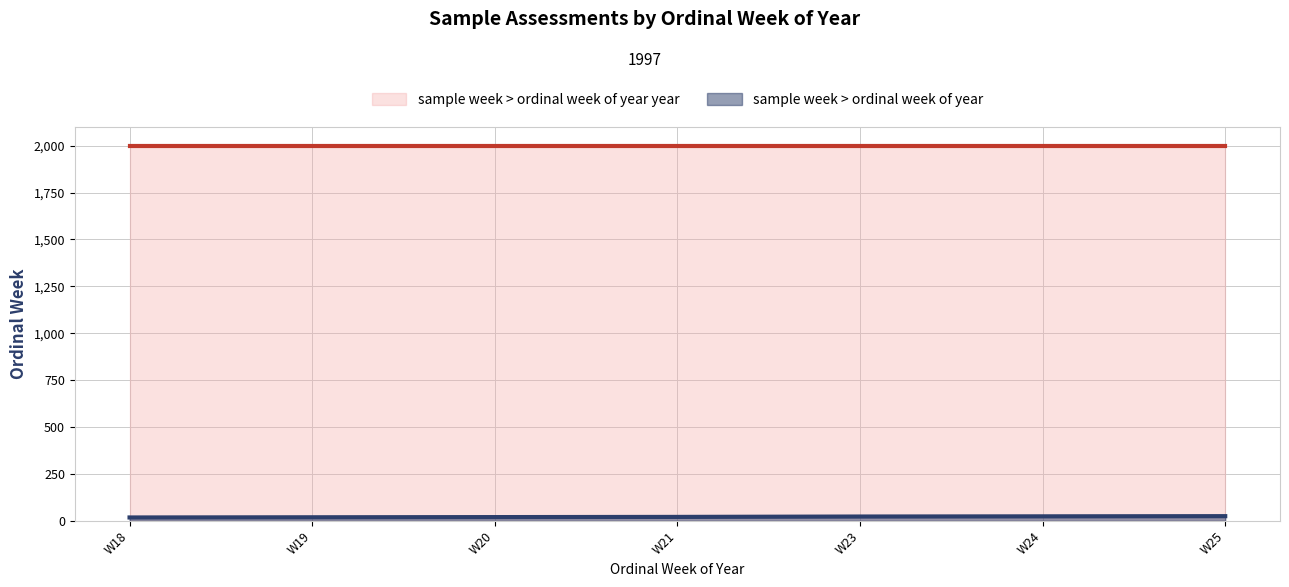

What is the greatest value displayed?

1997